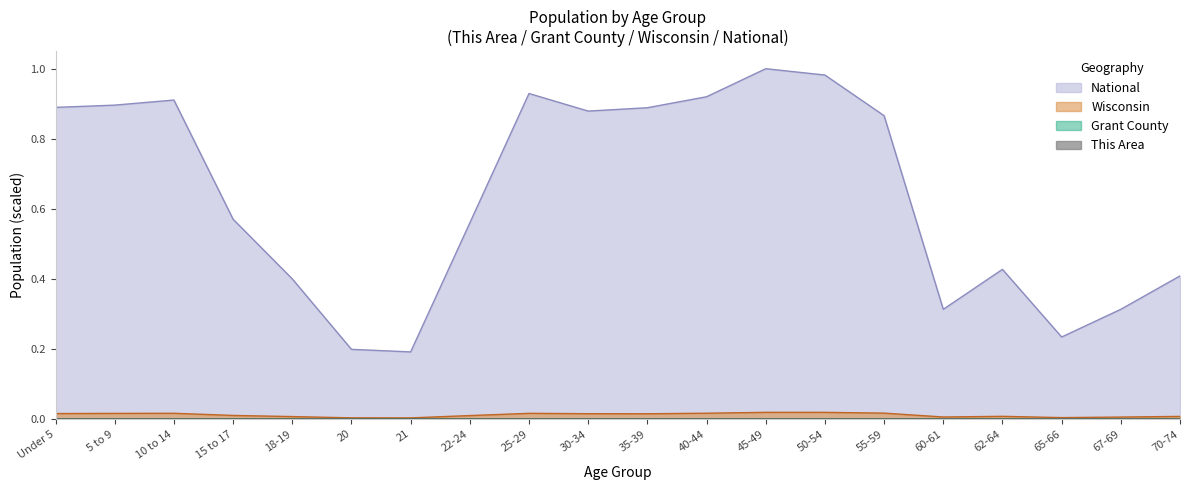

In Wisconsin, how many points are higher than both neighbors (excluding endpoints)?

4